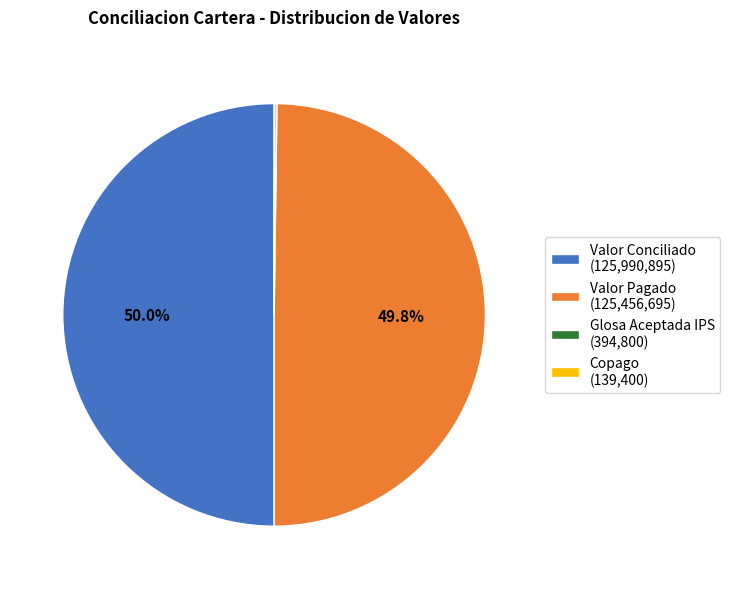

What is the change in value from Glosa Aceptada IPS to Copago?

-255400